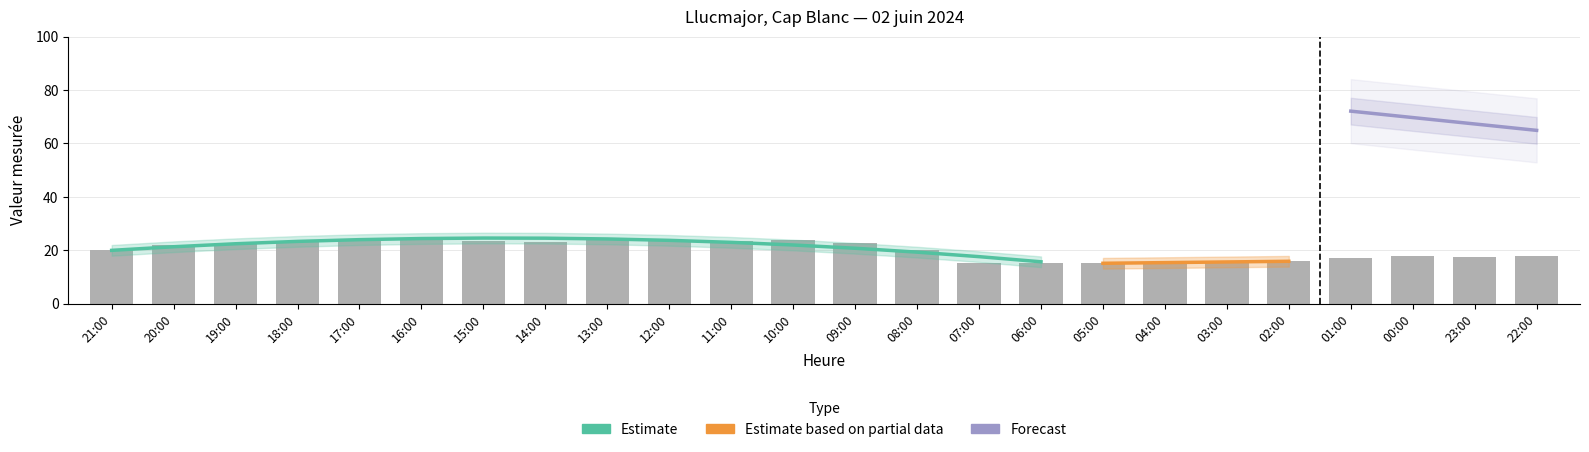

What is the label of the 16th bar from the right?

13:00